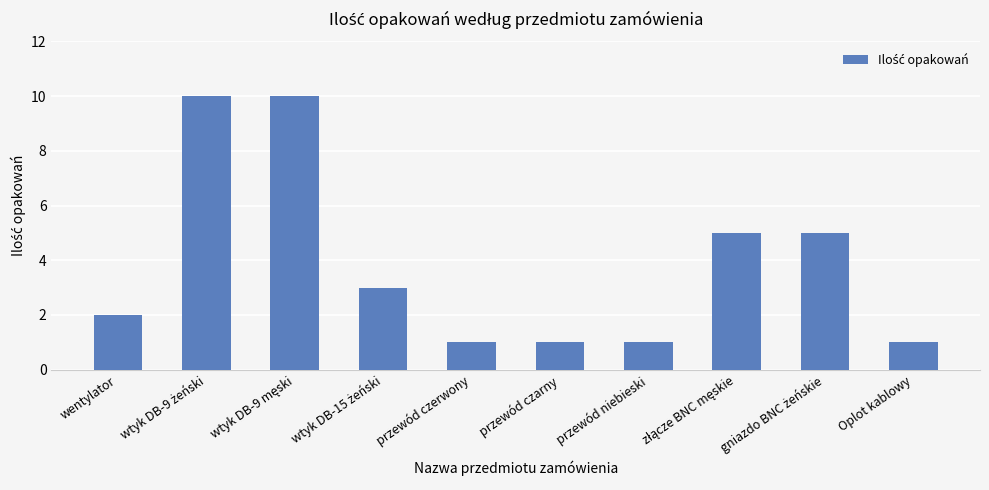

What is the average value?

4